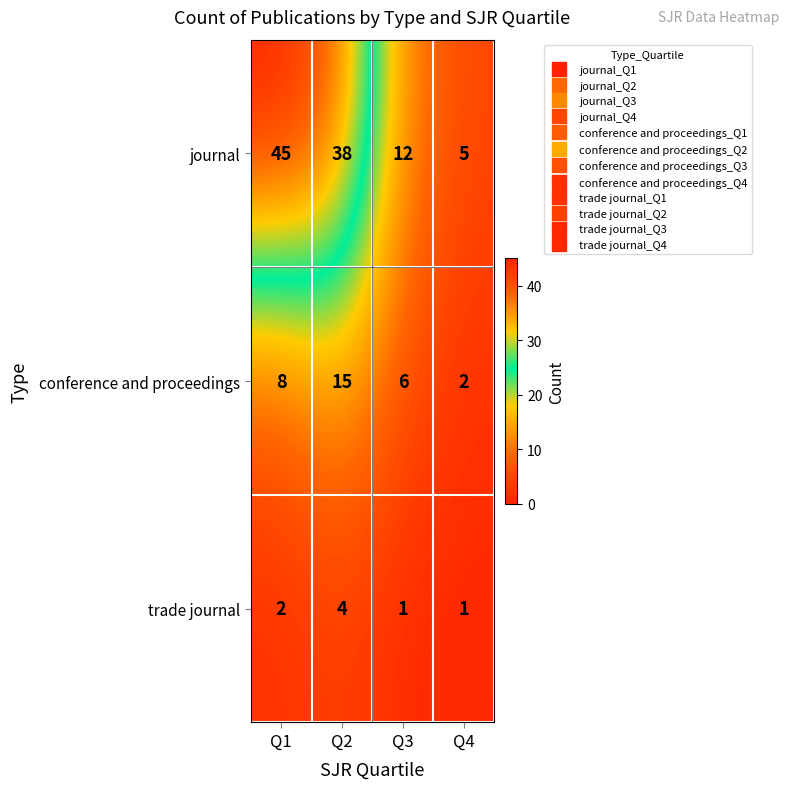

At which label does conference and proceedings reach its peak?

Q2